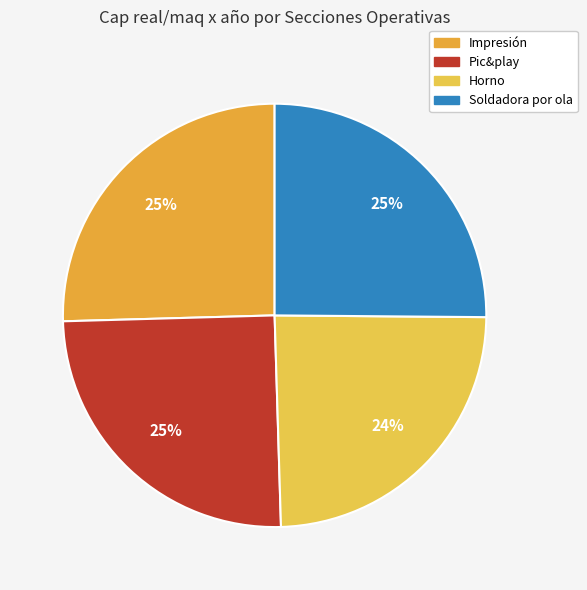

Do Horno and Impresión together represent more than half of the pie?

No